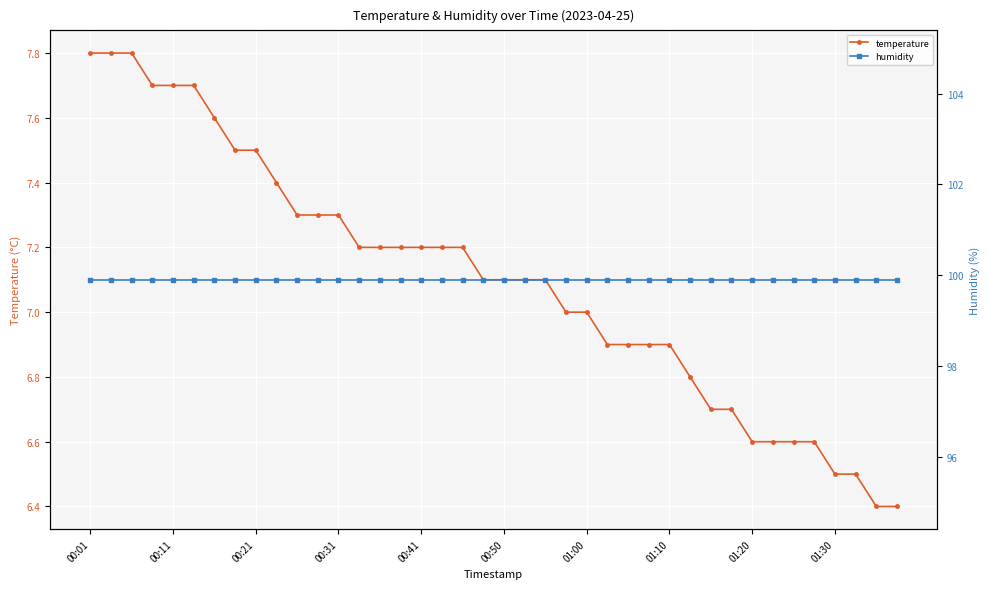

Reading left to right, transcribe all the data shown in this chart.

temperature: 7.8	7.8	7.8	7.7	7.7	7.7	7.6	7.5	7.5	7.4	7.3	7.3	7.3	7.2	7.2	7.2	7.2	7.2	7.2	7.1	7.1	7.1	7.1	7.0	7.0	6.9	6.9	6.9	6.9	6.8	6.7	6.7	6.6	6.6	6.6	6.6	6.5	6.5	6.4	6.4
humidity: 99.9	99.9	99.9	99.9	99.9	99.9	99.9	99.9	99.9	99.9	99.9	99.9	99.9	99.9	99.9	99.9	99.9	99.9	99.9	99.9	99.9	99.9	99.9	99.9	99.9	99.9	99.9	99.9	99.9	99.9	99.9	99.9	99.9	99.9	99.9	99.9	99.9	99.9	99.9	99.9